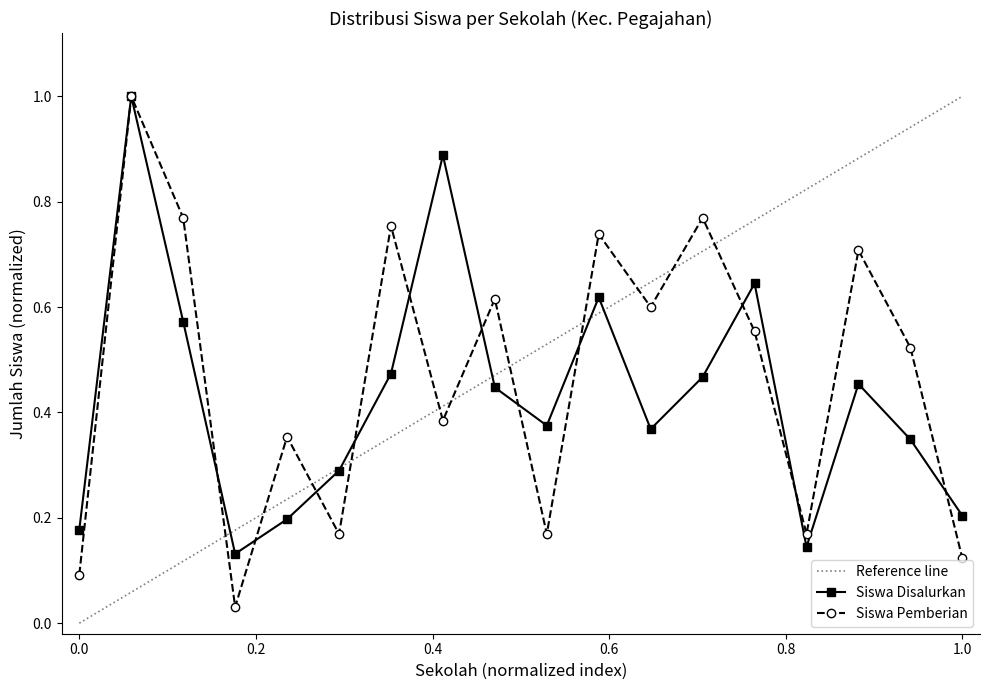

What is the maximum value for Siswa Pemberian?

1.0